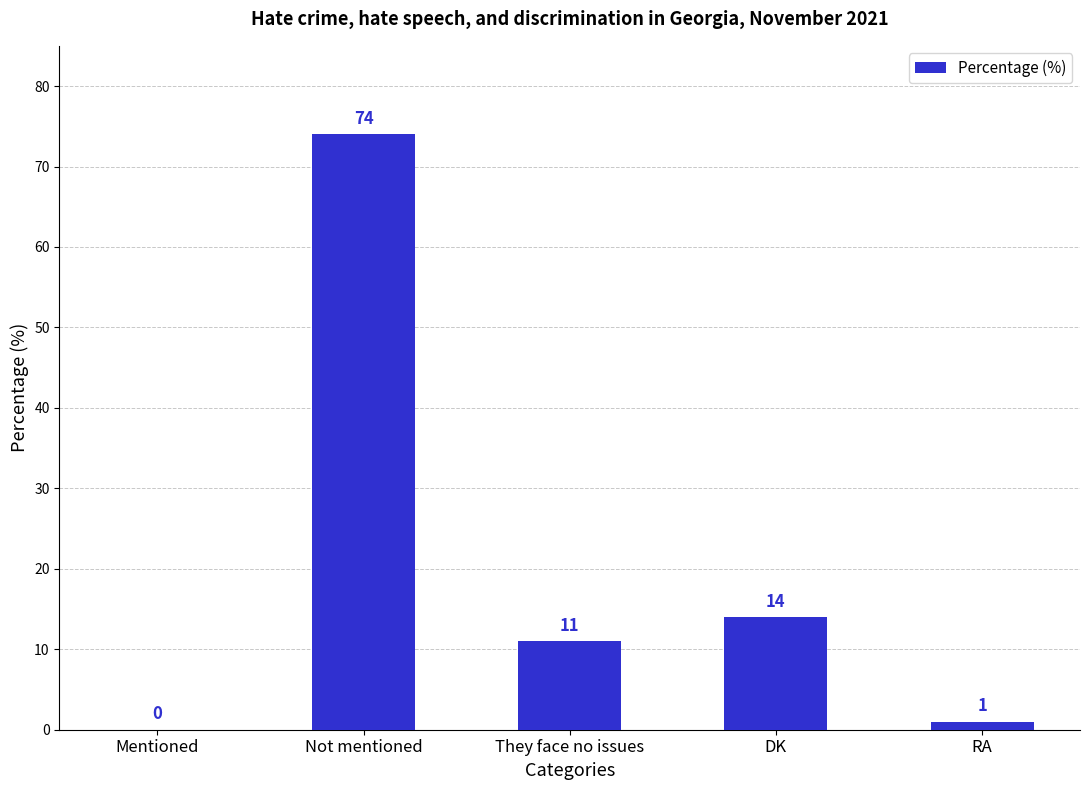

How many values are above zero?

4